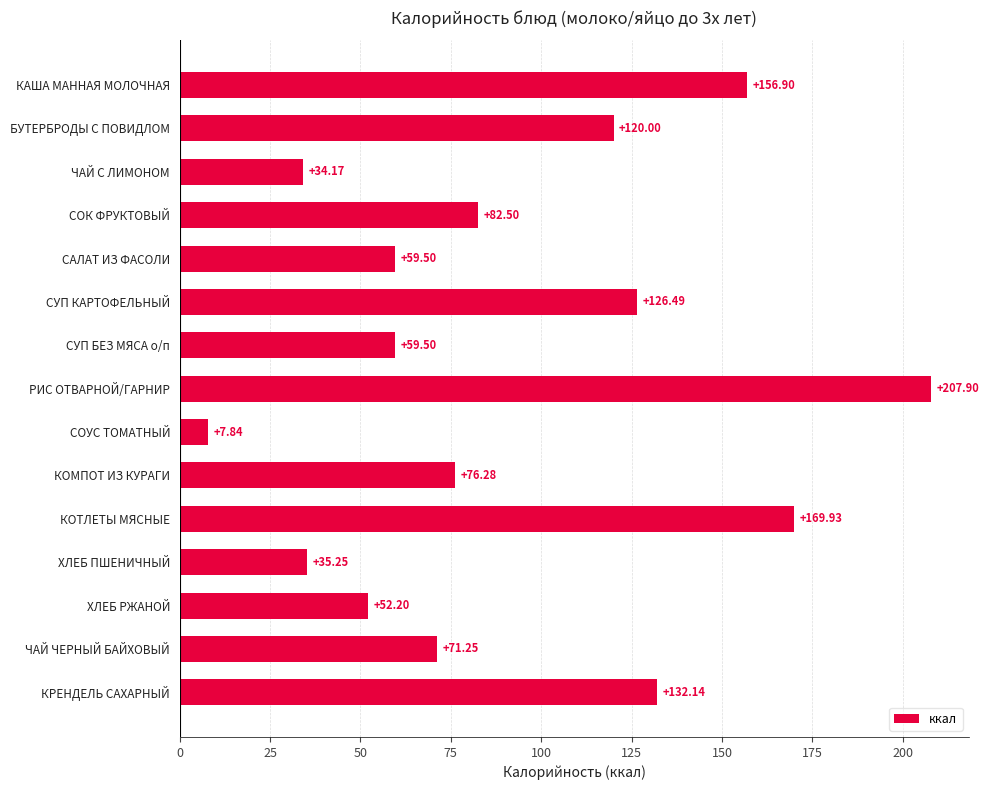

Which label corresponds to the smallest value in the chart?

СОУС ТОМАТНЫЙ